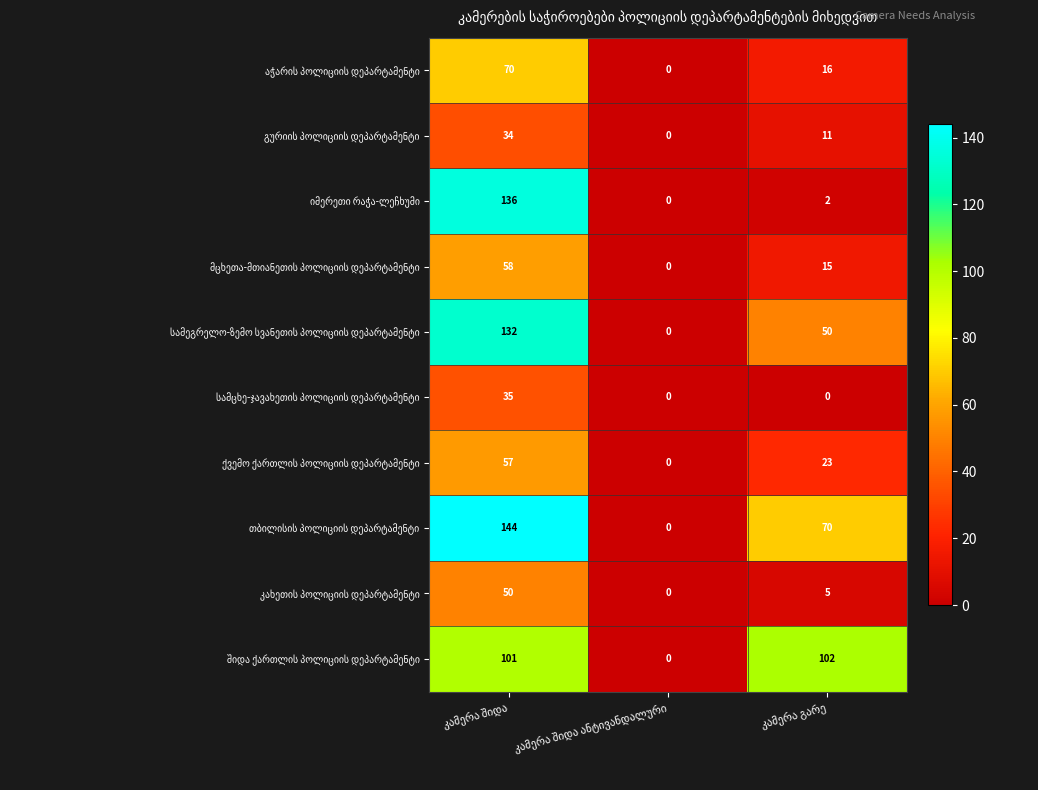

True or false: თბილისის პოლიციის დეპარტამენტი has a value of 144 at კამერა შიდა.

True